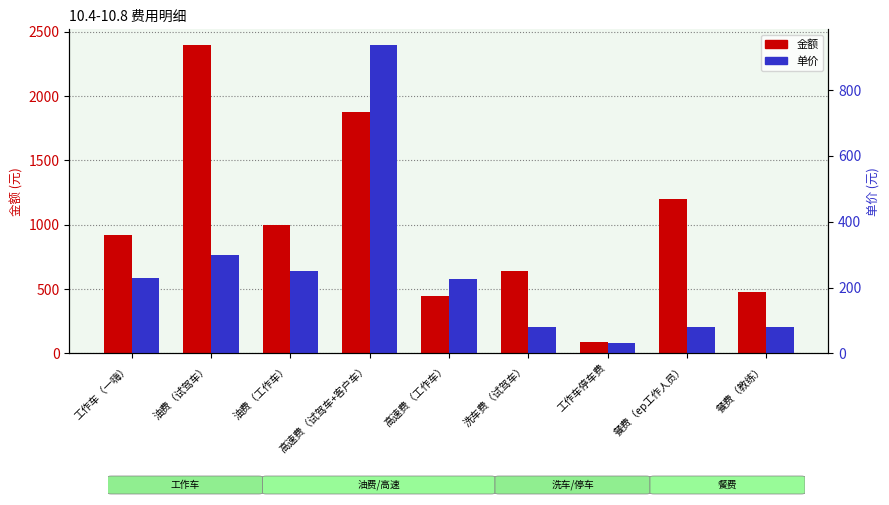

What position from the left is 油费（试驾车）?

2